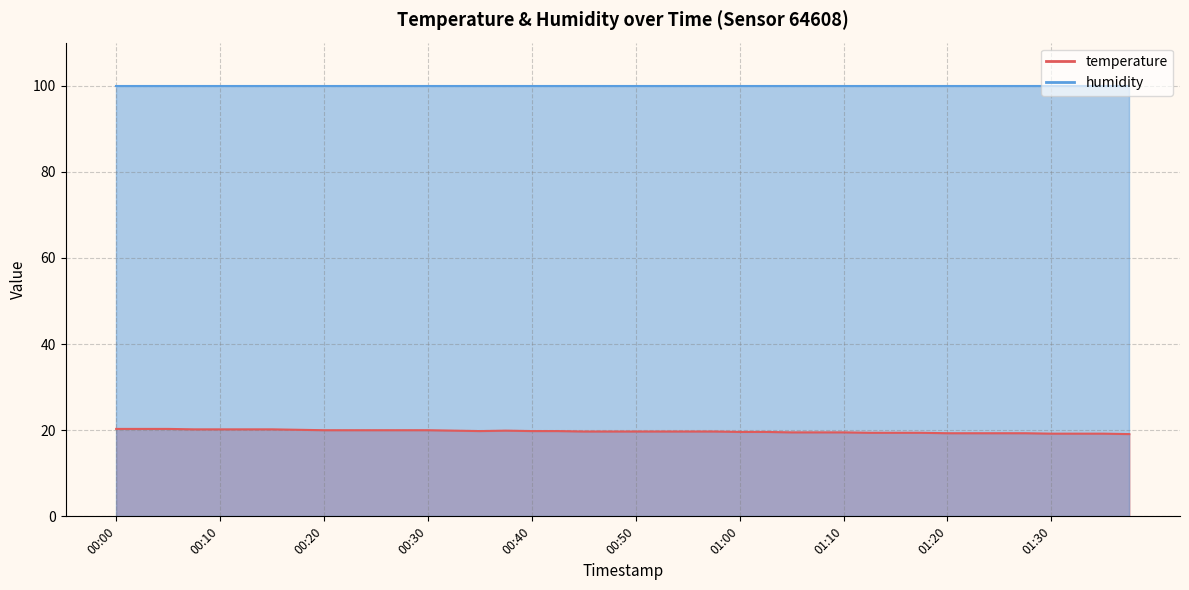

The chart shows a value of 19.9 at 00:32. True or false?

True